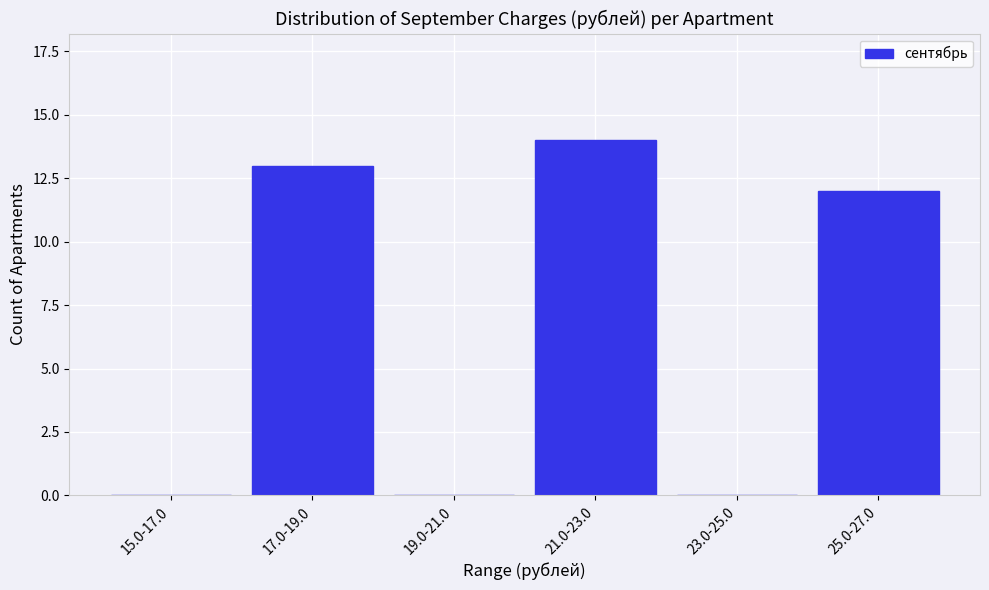

Reading left to right, list all the values displayed in this chart.

15.0-17.0=0	17.0-19.0=13	19.0-21.0=0	21.0-23.0=14	23.0-25.0=0	25.0-27.0=12